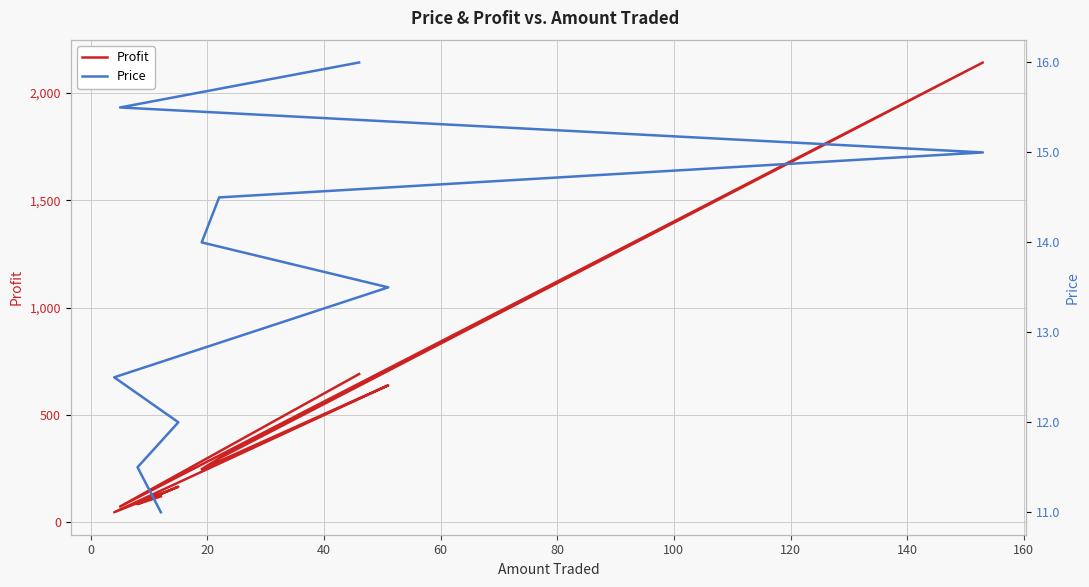

What is the smallest value displayed?

11.0